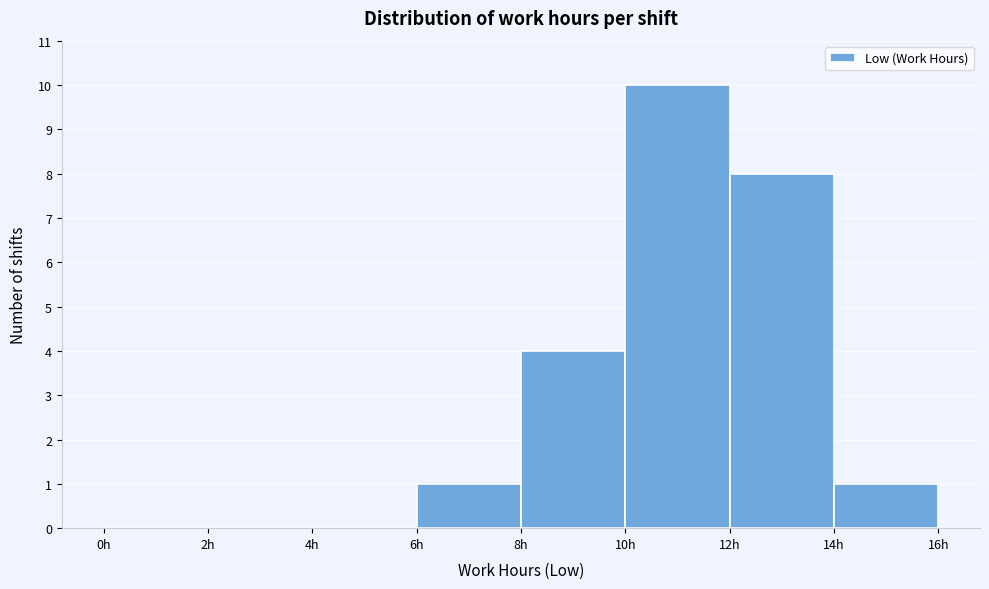

How tall is the bar that spans 10 to 12 on the x-axis? The values are not printed on the chart, so give them approximately, as read against the axis.

10